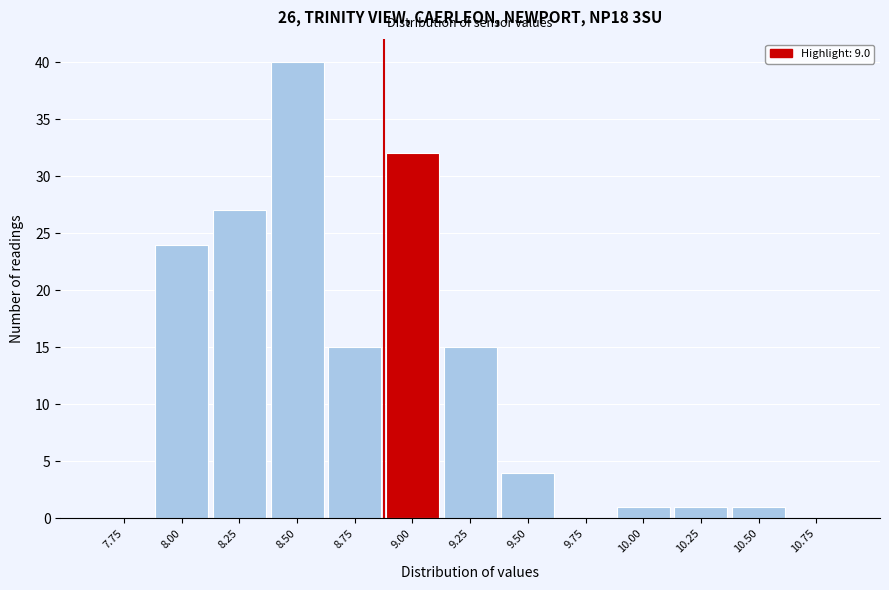

Reading right to left, list all the values displayed in this chart.

10.75=0	10.50=1	10.25=1	10.00=1	9.75=0	9.50=4	9.25=15	9.00=32	8.75=15	8.50=40	8.25=27	8.00=24	7.75=0